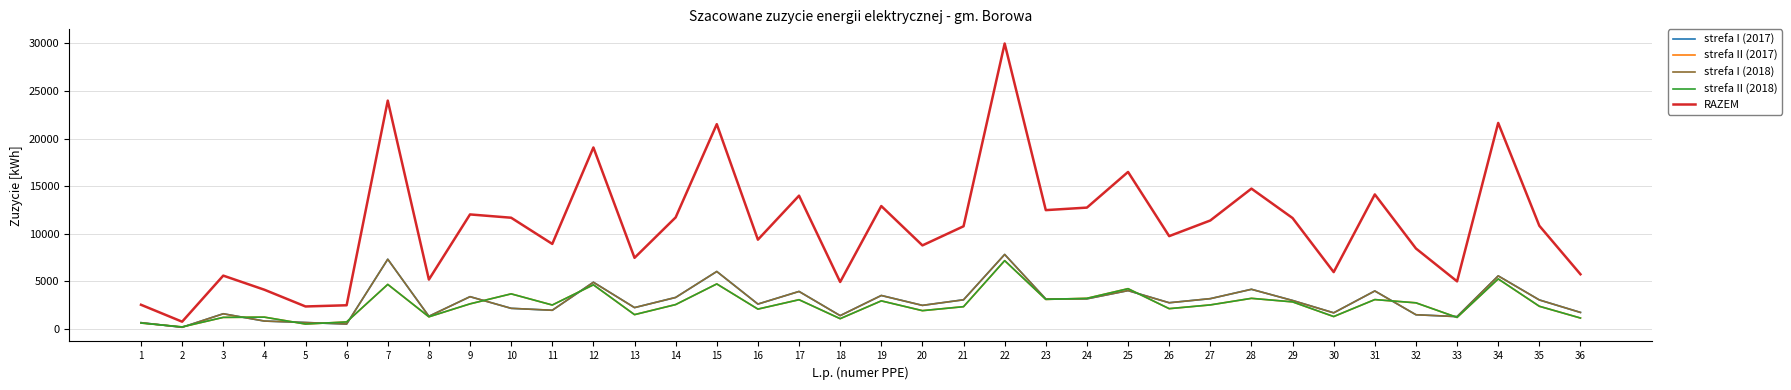

Is this an area chart (filled region under the line)?

No